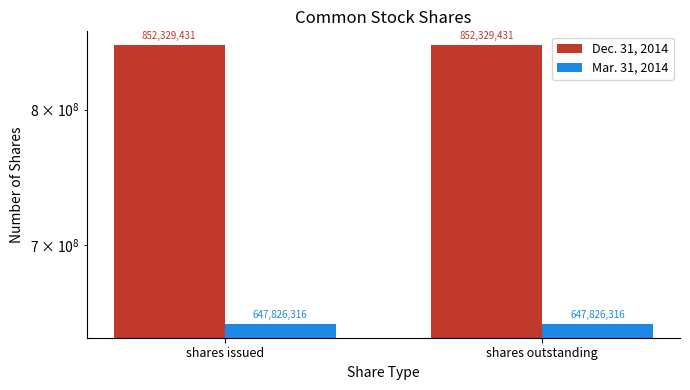

List the series in order of their peak value, highest first.

Dec. 31, 2014, Mar. 31, 2014